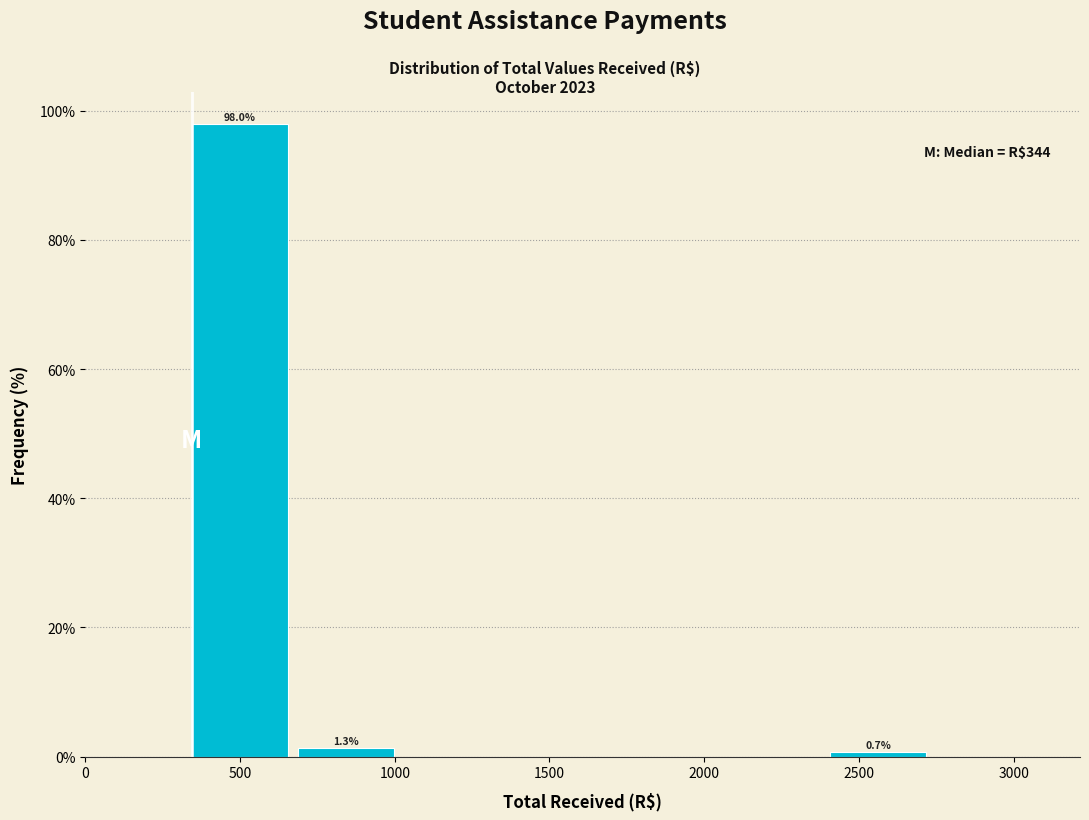

Which range on the x-axis has the tallest bar?

350 to 700